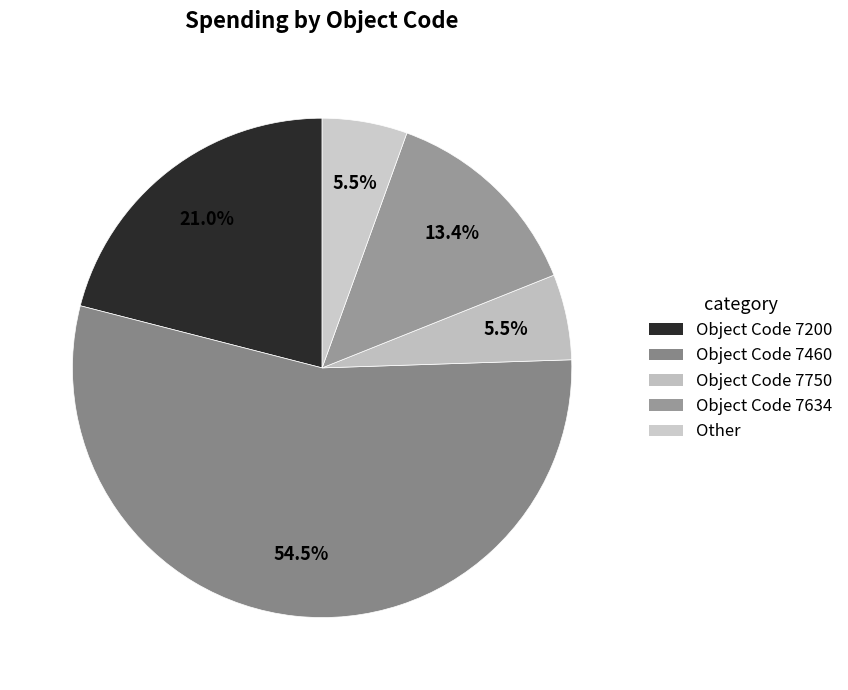

Count the number of slices in the pie.

5